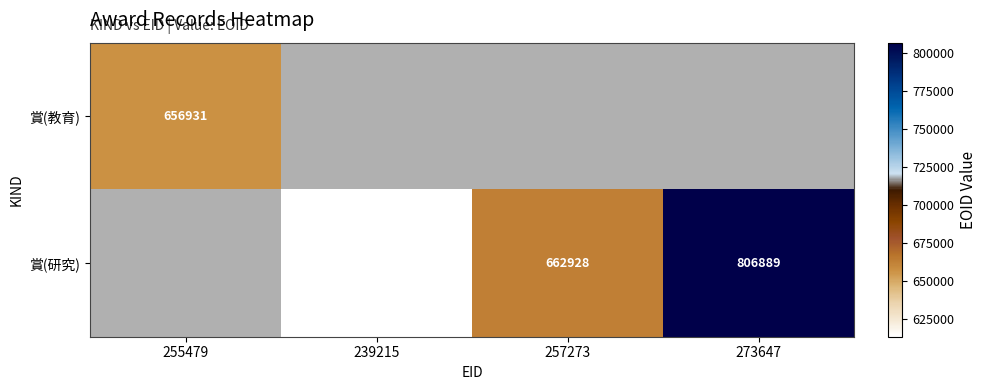

True or false: 賞(研究) has a value of 613498 at 239215.

True